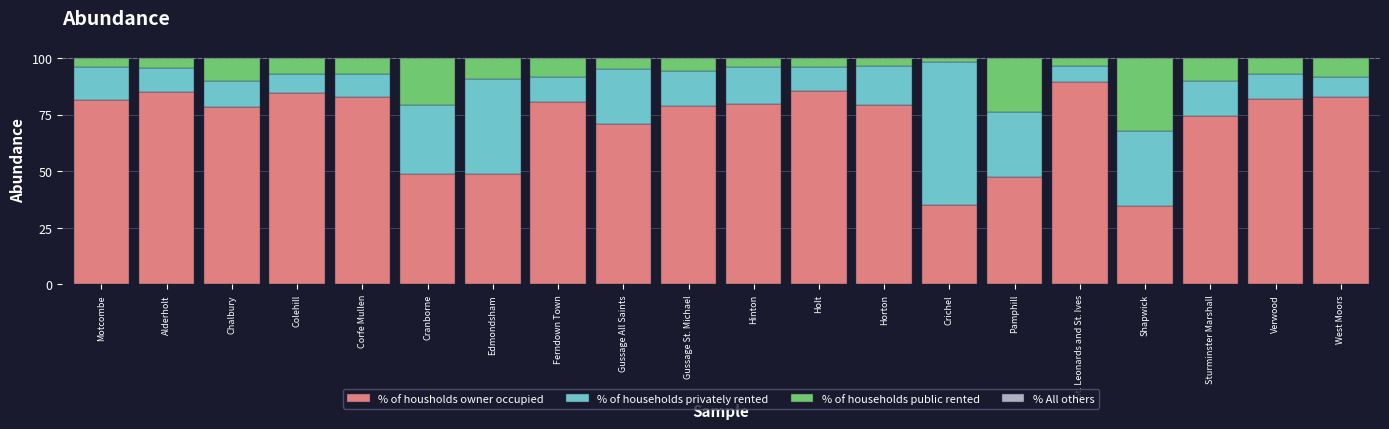

The value of % of housholds owner occupied at Holt is 125.4. True or false?

False